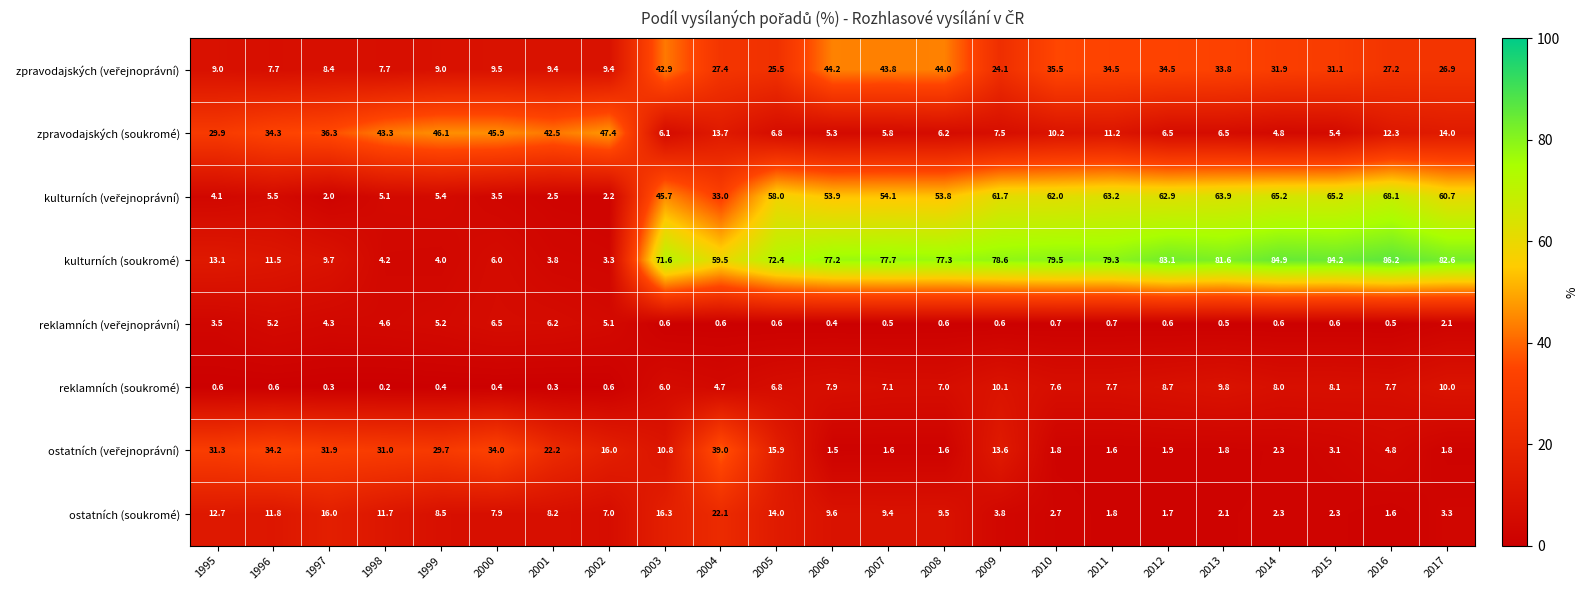

At how many categories does at least one series exceed 44?

18